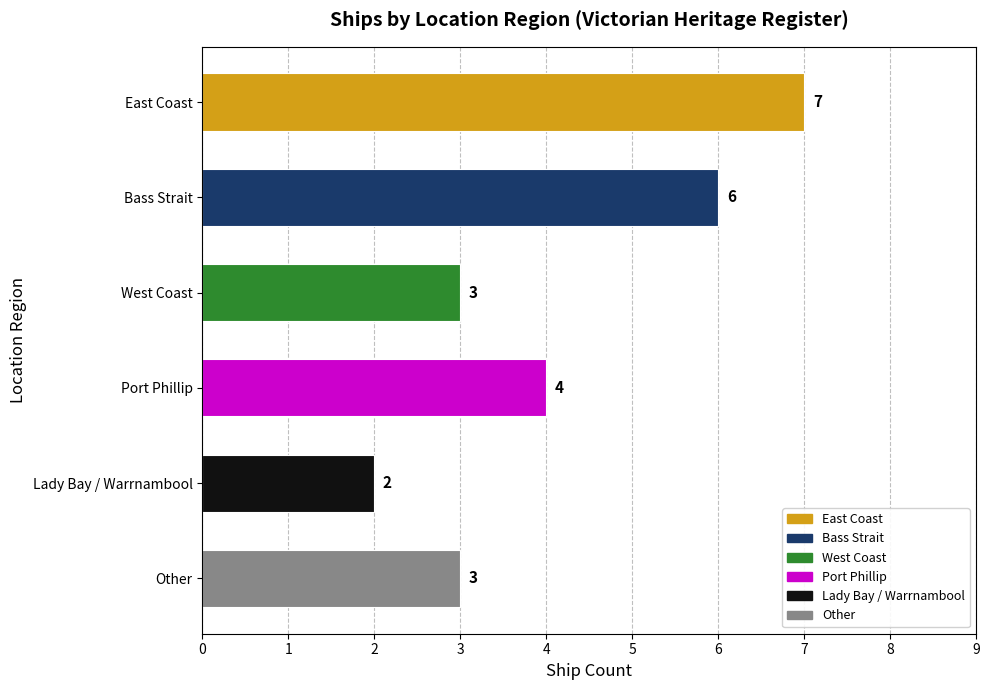

Count the values in the range 3 to 6.

4